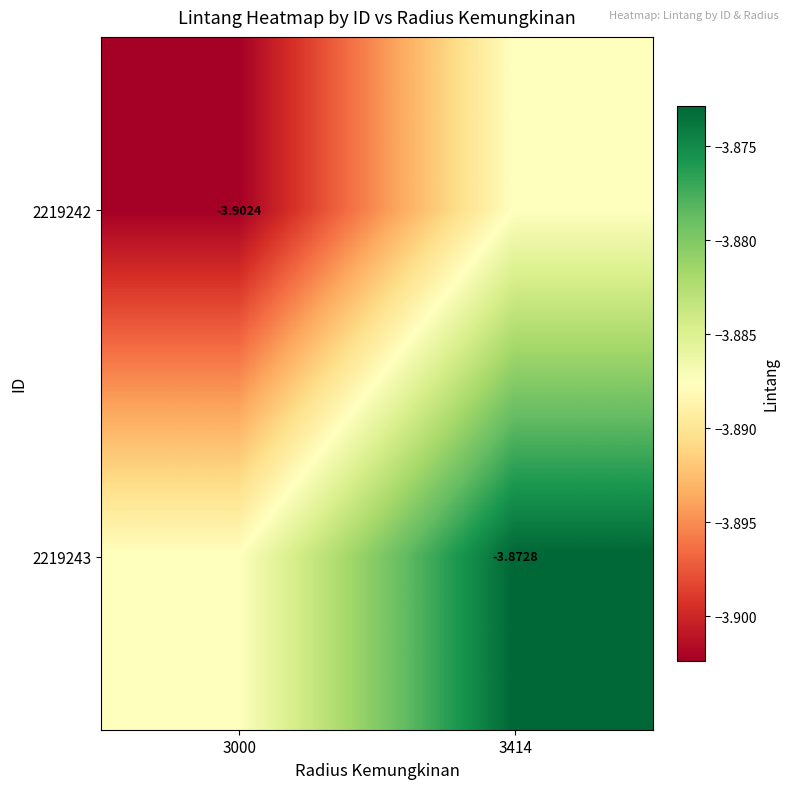

What is the total value across all series at 3414?

-7.8